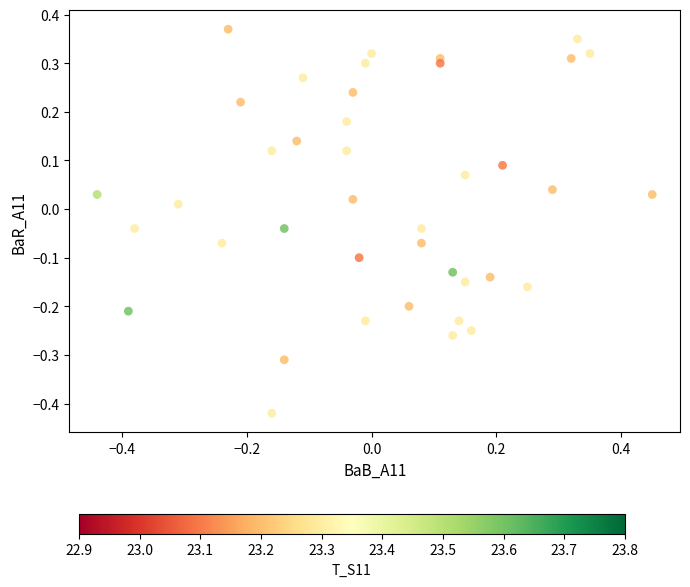

What is the range of Y values (max minus min)?

0.8